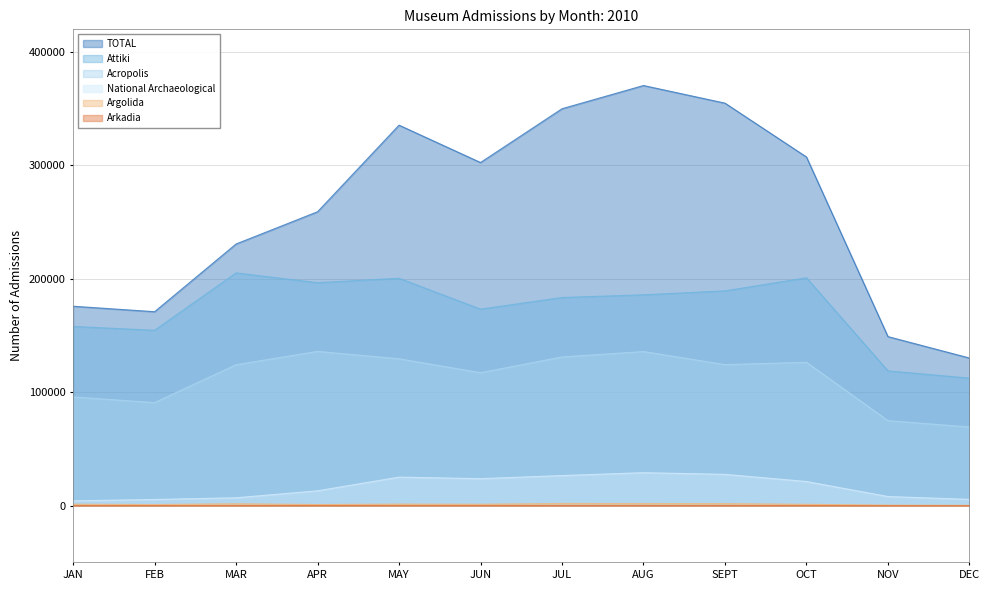

What are all the series names shown in the legend?

TOTAL, Attiki, Acropolis, National Archaeological, Argolida, Arkadia